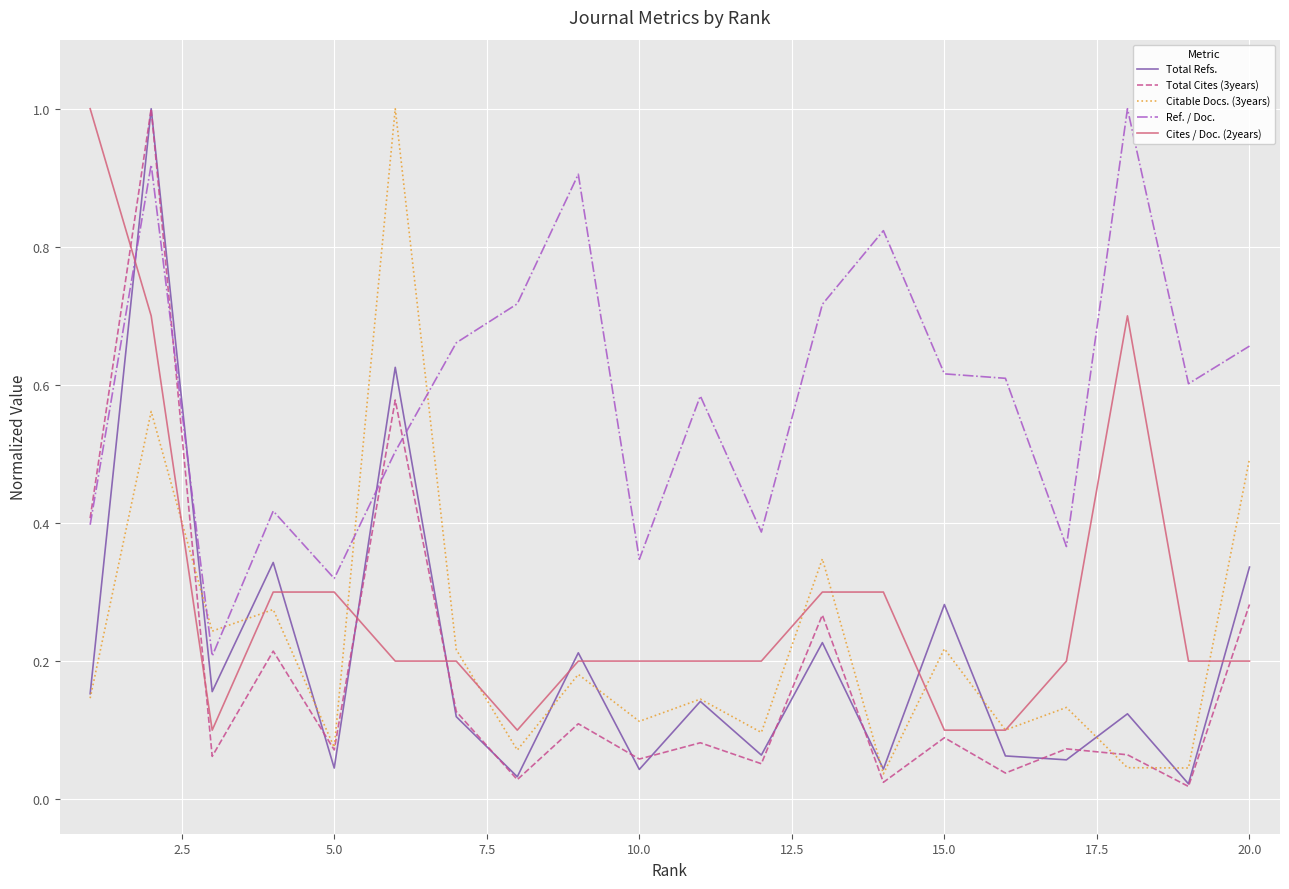

True or false: Total Refs. and Ref. / Doc. intersect in this chart.

True